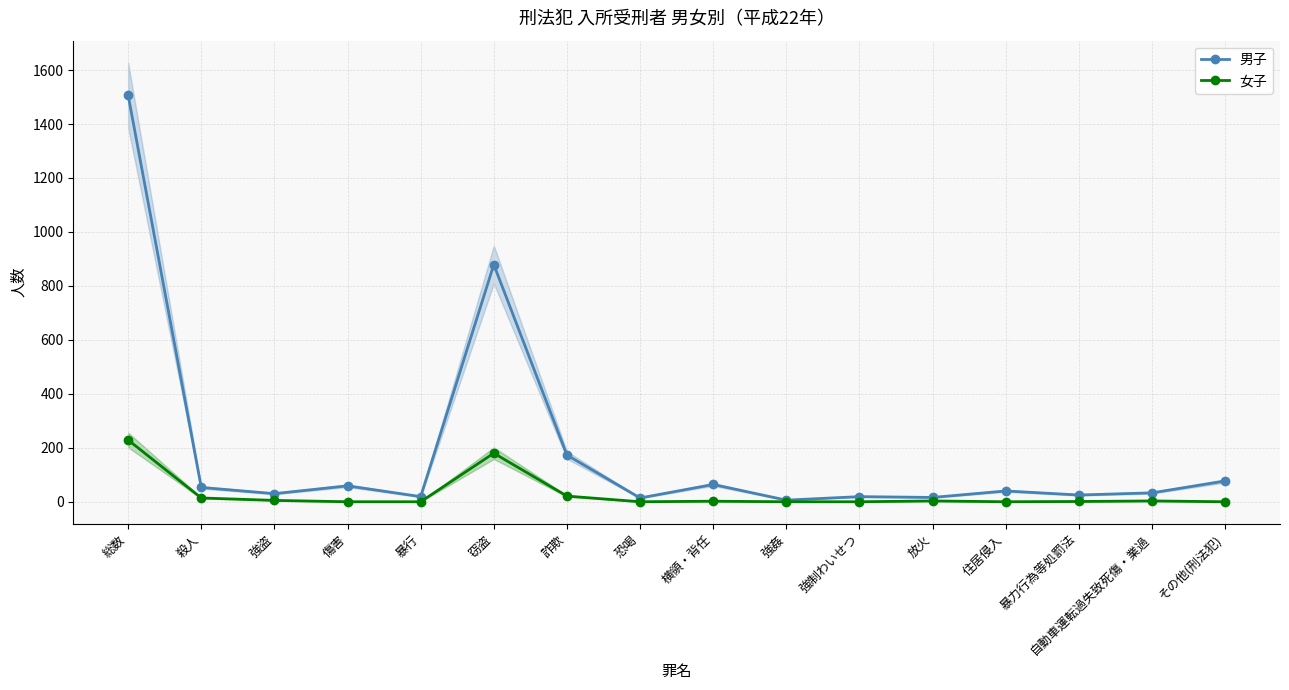

What position from the left is 窃盗?

6